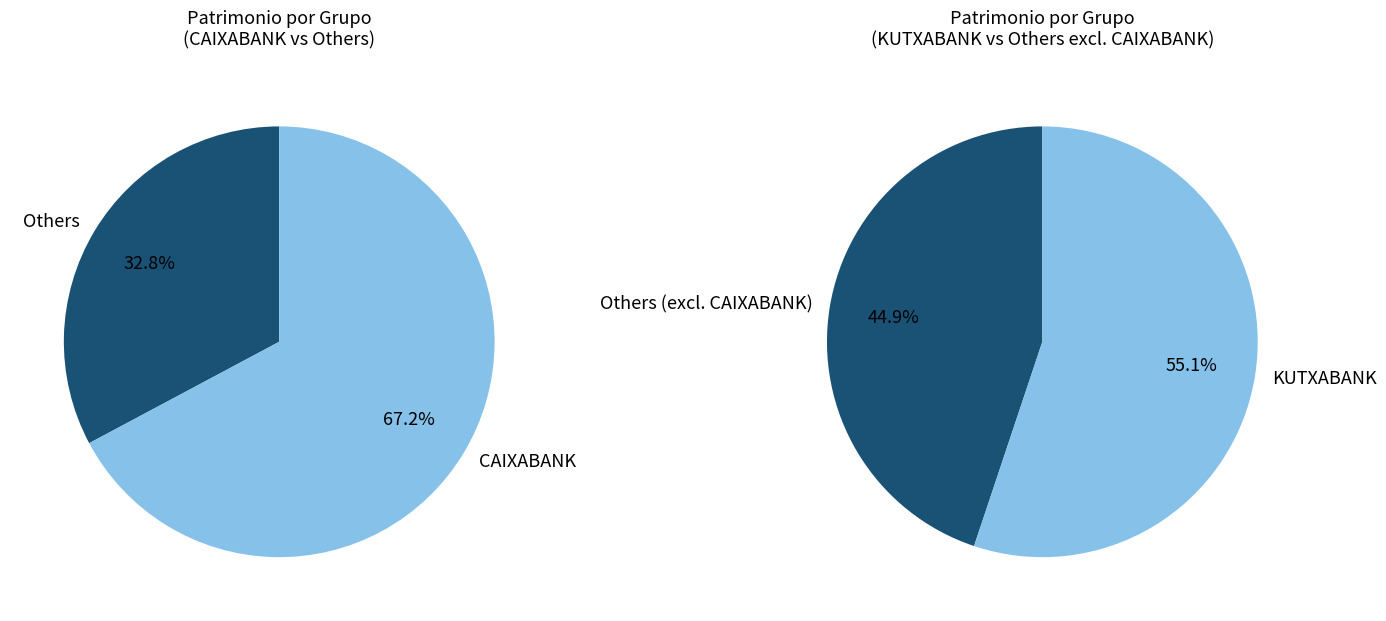

True or false: SANTANDER accounts for 0% of the total.

True